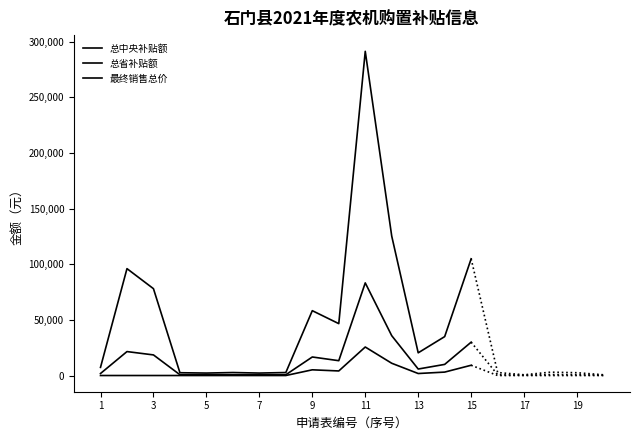

Is this an area chart (filled region under the line)?

No